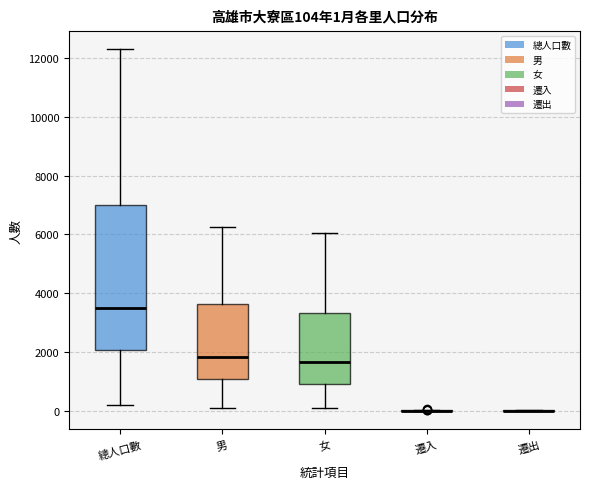

Comparing the boxes themselves (not the whiskers), which one is the tallest?

總人口數